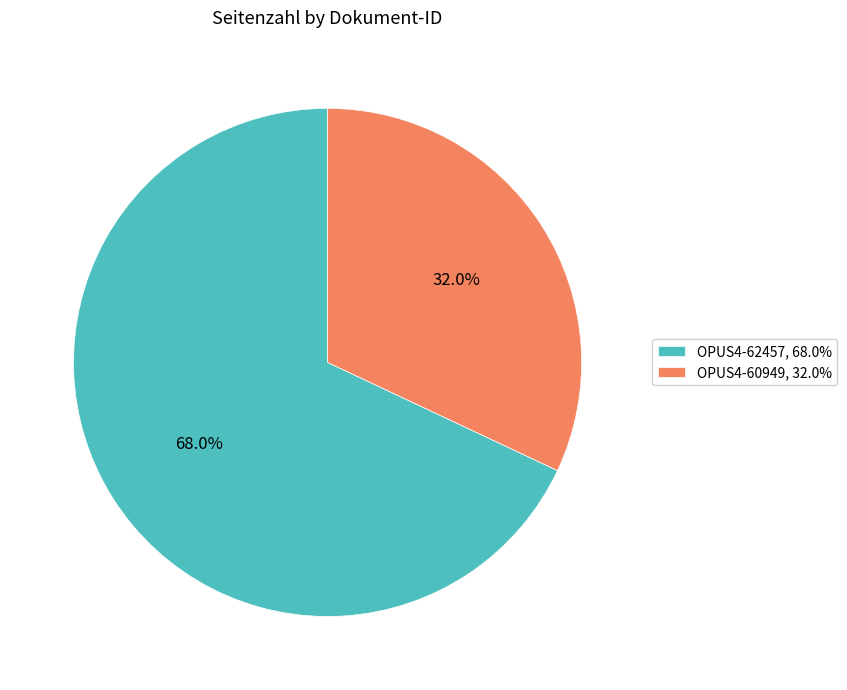

Does OPUS4-62457 account for over 50% of the chart?

Yes